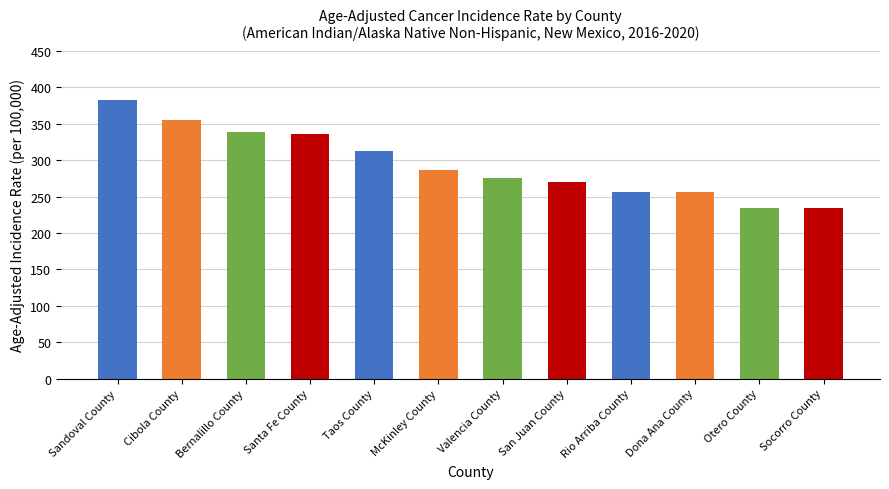

Does the chart contain stacked bars?

No